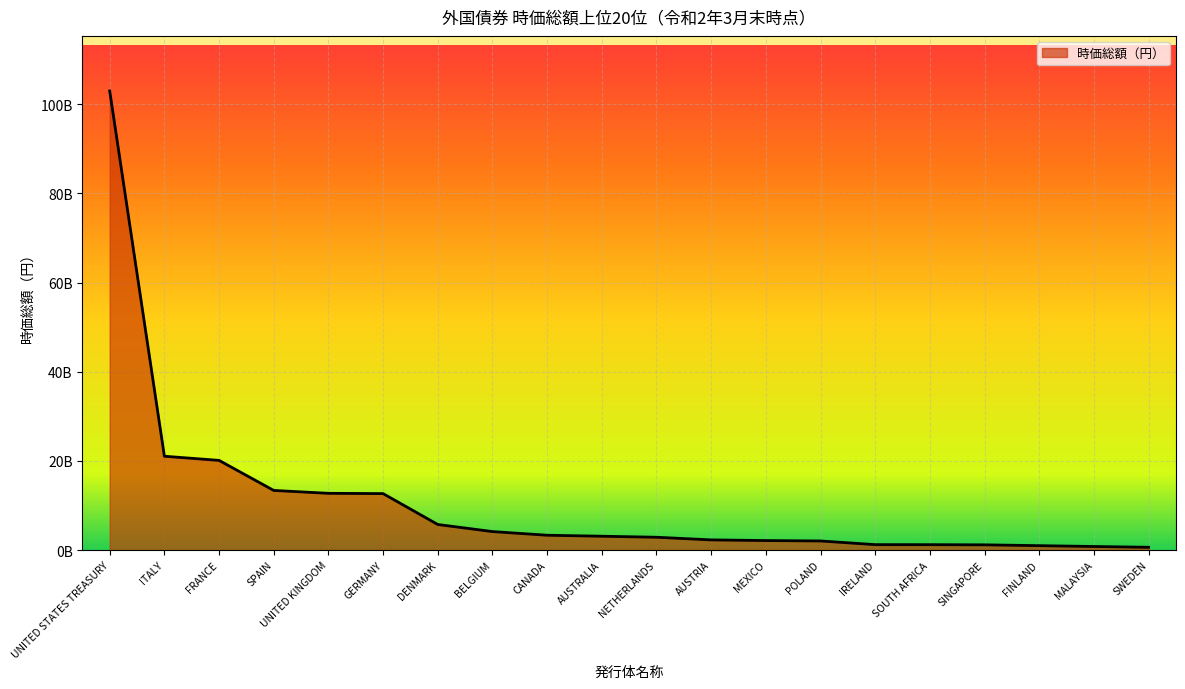

Does the chart display data point markers on the line(s)?

No